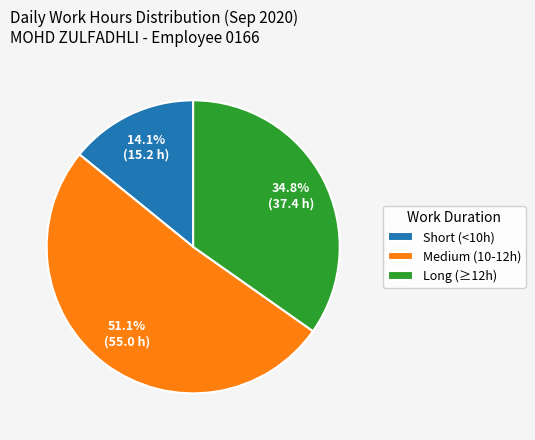

Is there any slice that represents more than half of the pie?

Yes